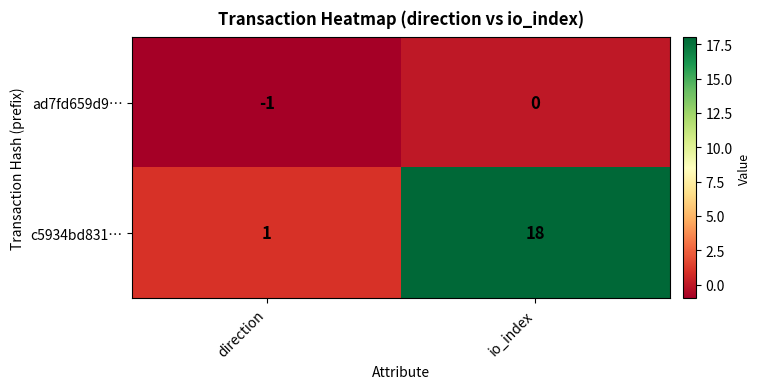

Which label corresponds to the largest value in the chart?

io_index